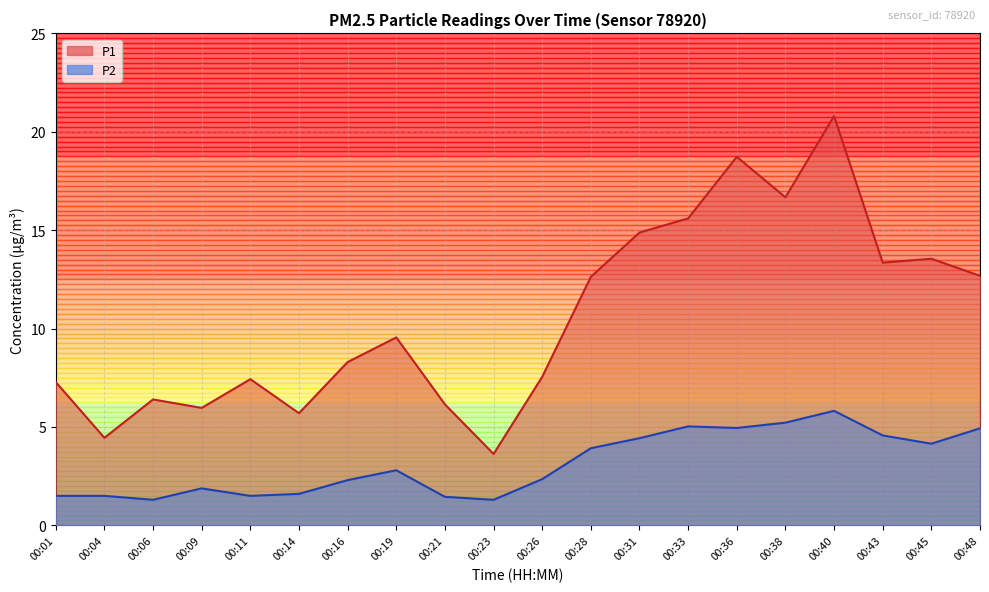

What are all the series names shown in the legend?

P1, P2